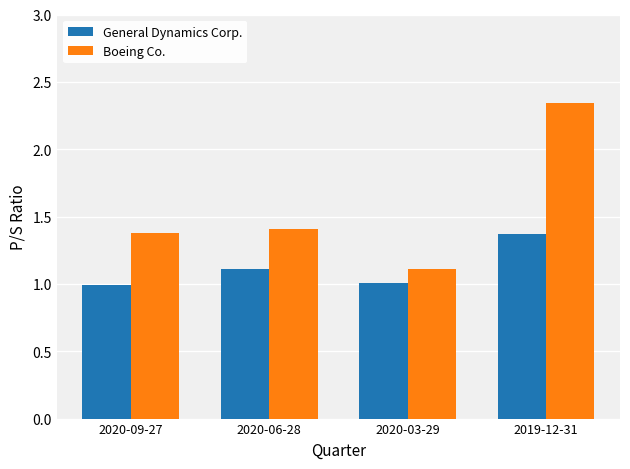

Which series has the largest total across all categories?

Boeing Co.